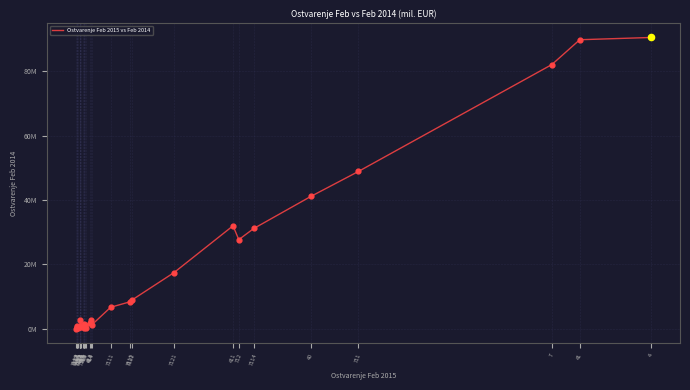

Is this an area chart (filled region under the line)?

No